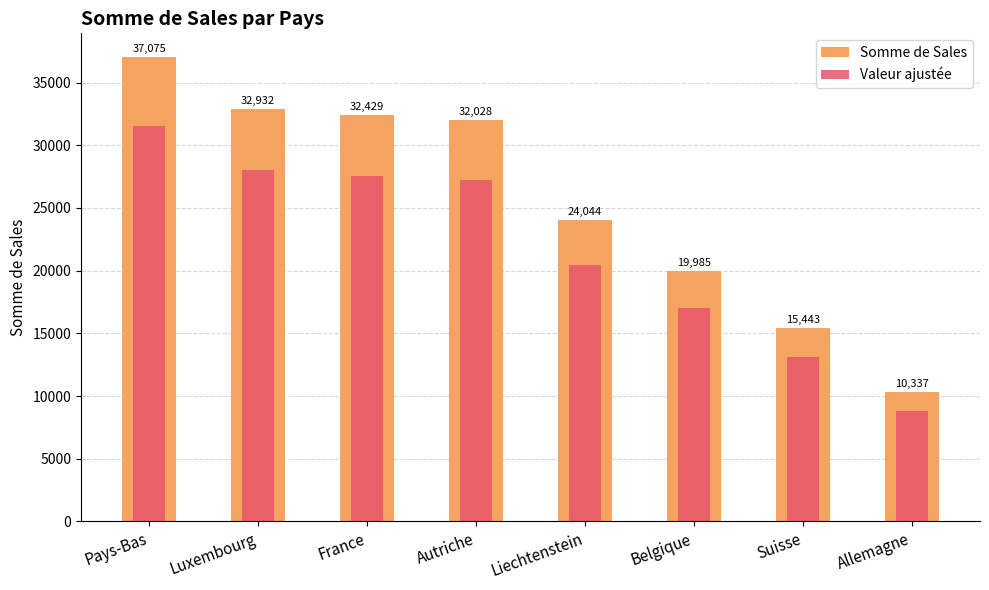

What is the label of the 1st bar from the left?

Pays-Bas